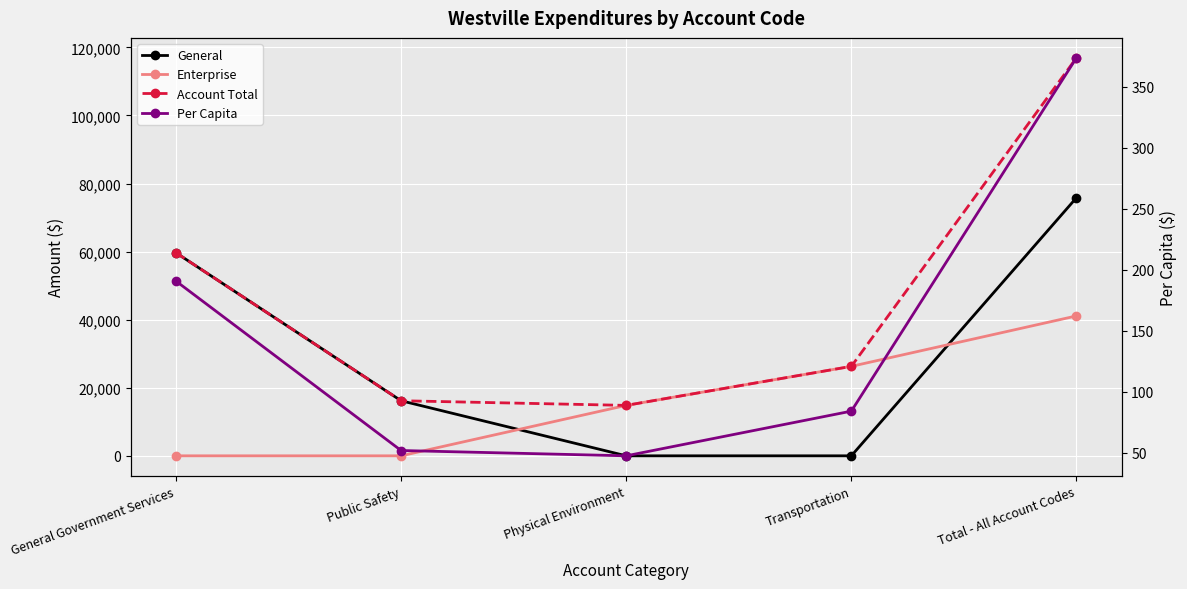

The value of Enterprise at Public Safety is 0.0. True or false?

True